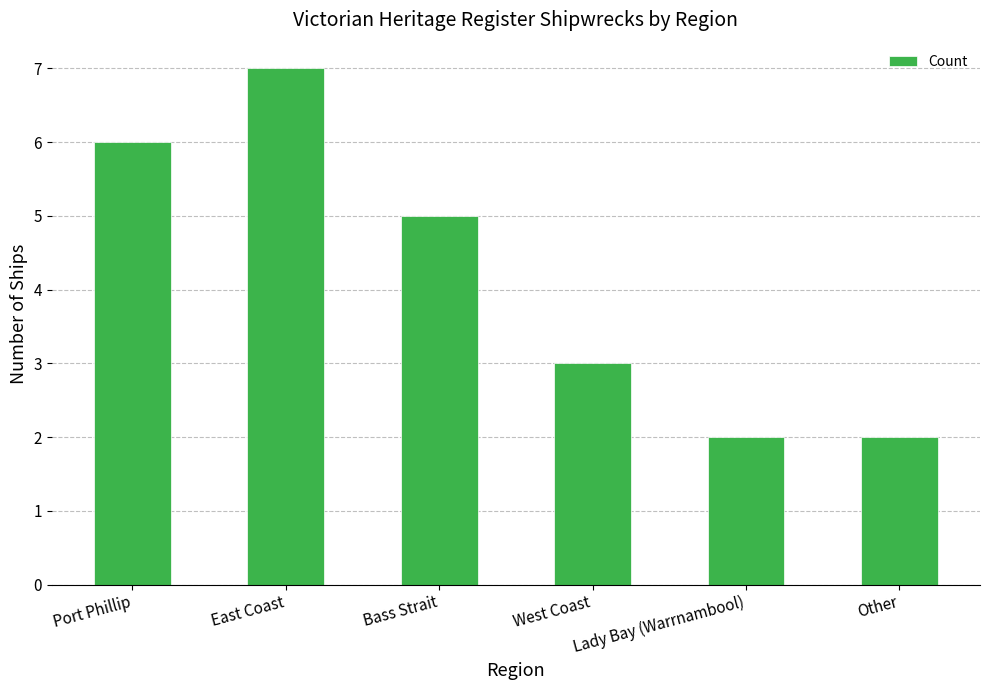

What is the change in value from East Coast to Bass Strait?

-2